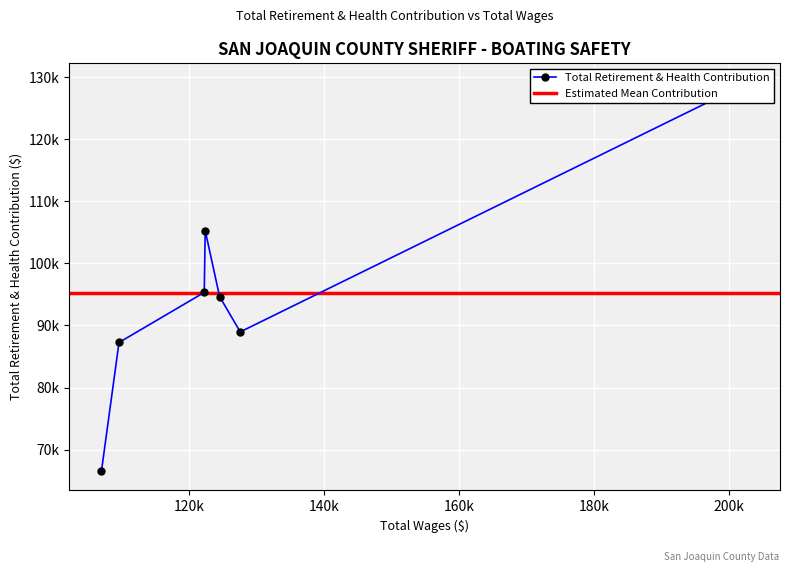

Which has a higher value, 127631.0 or 124573.0?

124573.0